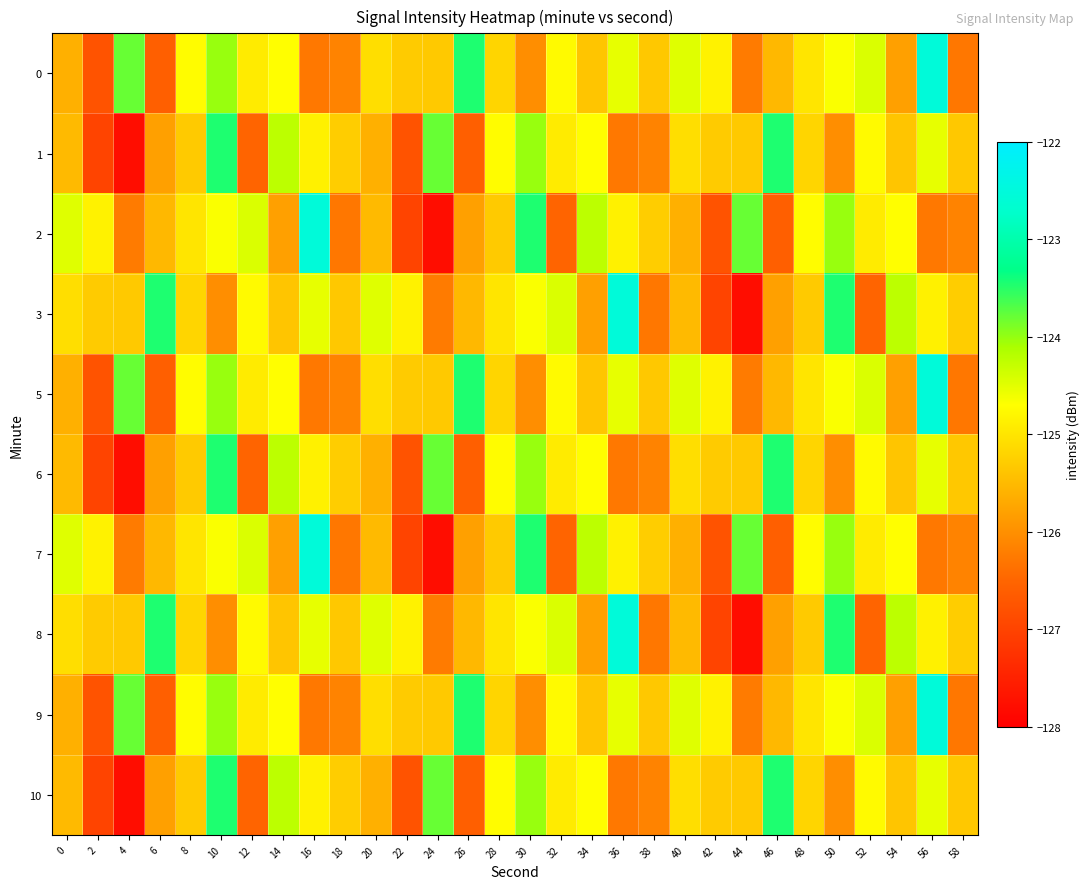

At which category does the chart reach its minimum across all series?

4